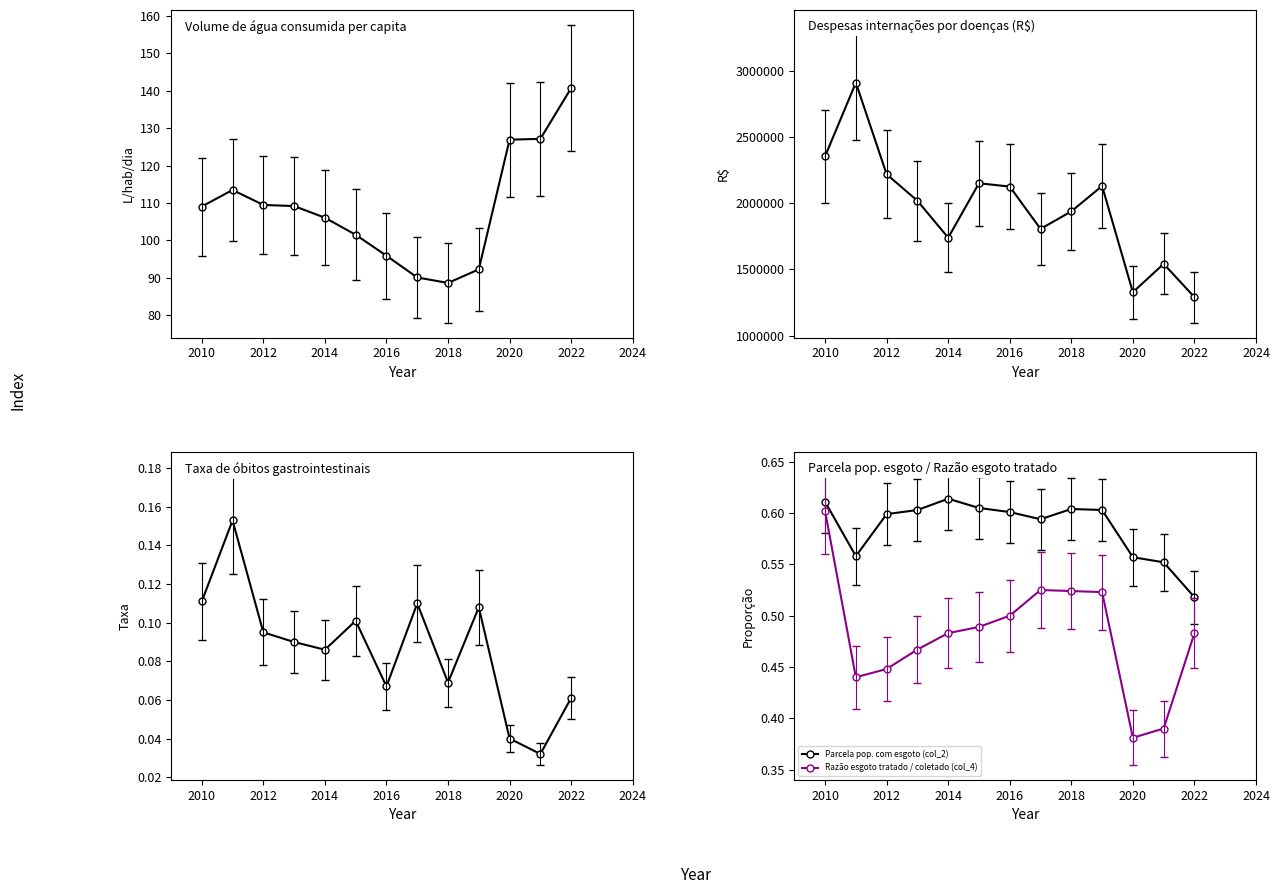

Does the chart have visible grid lines?

No